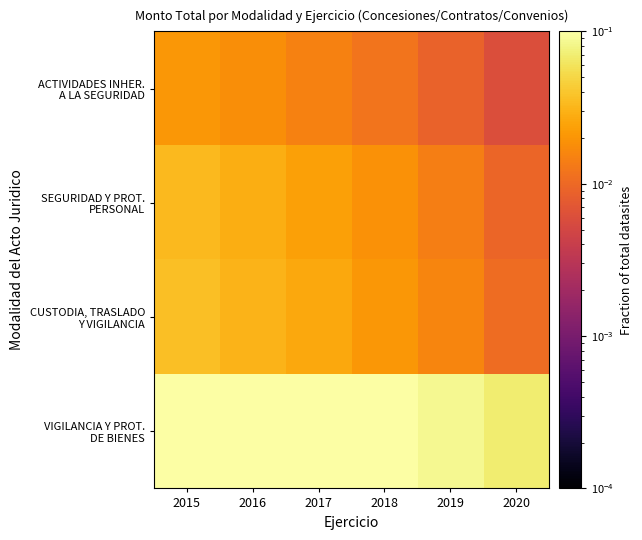

What is the total value across all series at 2019?

0.1